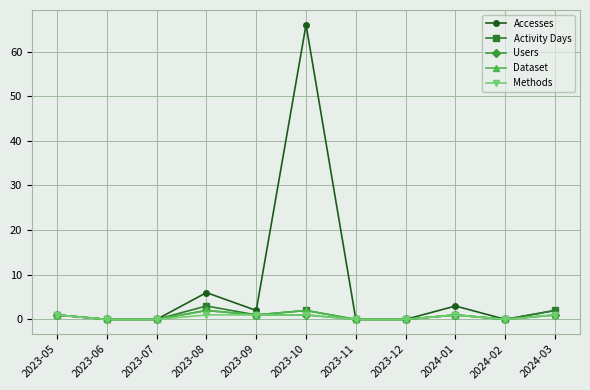

What is the spread (max minus min) of values at 2023-09?

1